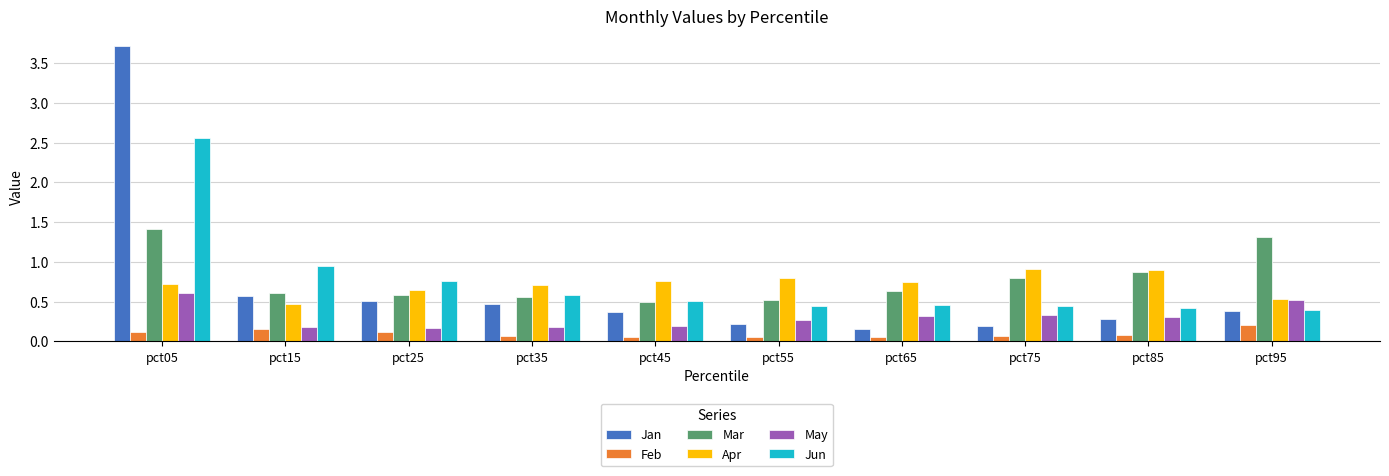

At pct55, list the series in order from smallest to largest.

Feb, Jan, May, Jun, Mar, Apr